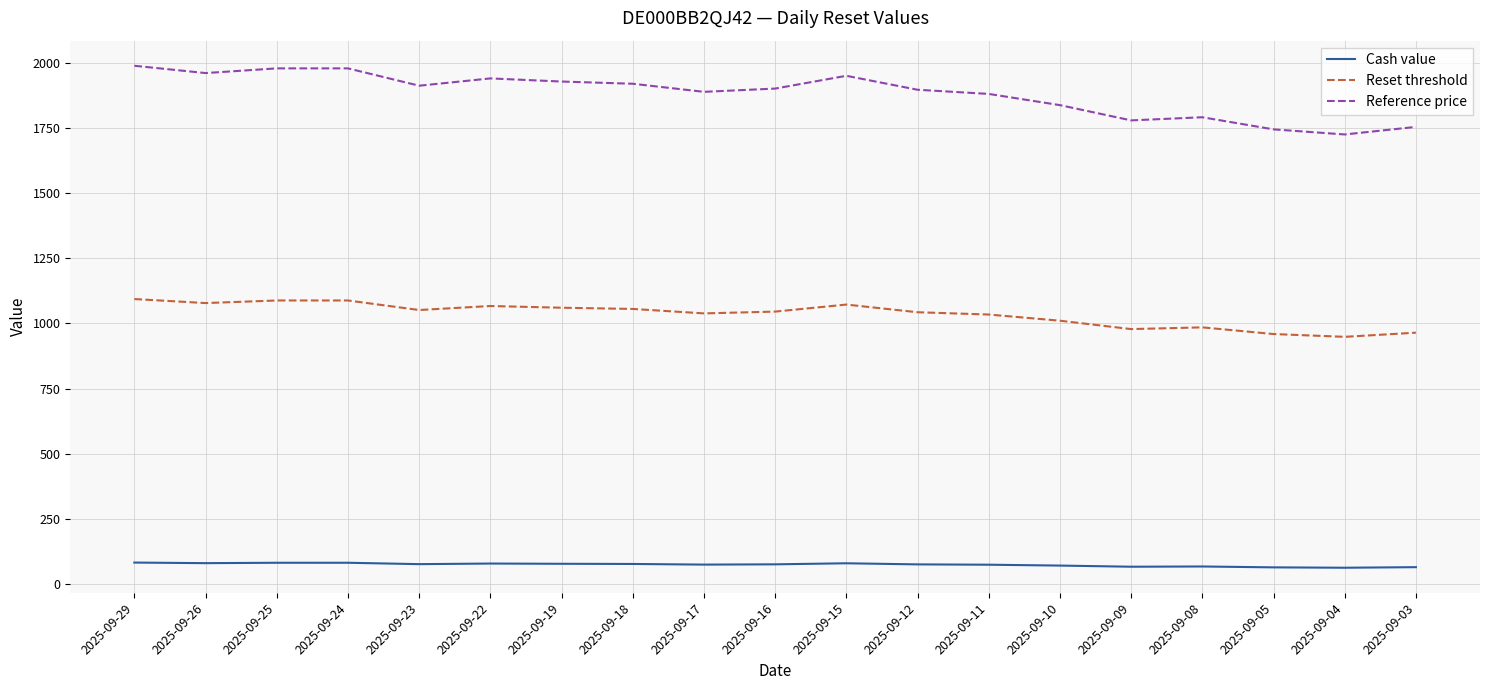

What is the highest value of the Cash value series?

82.9